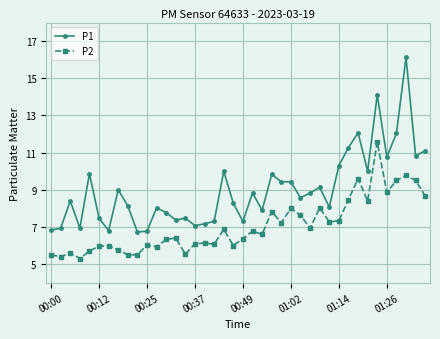

Which series has the widest spread of values?

P1